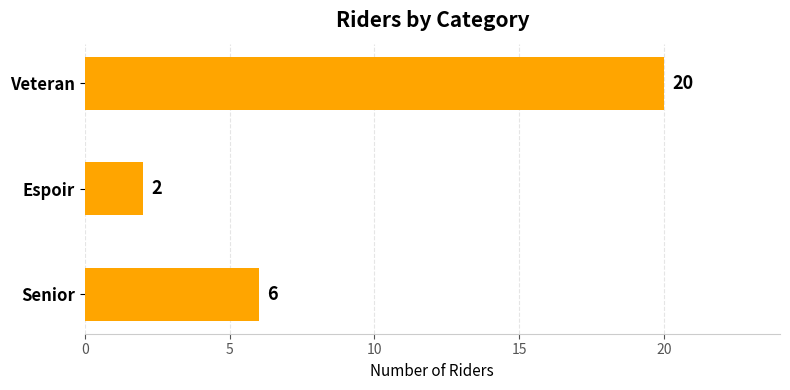

The value at Senior is 3. True or false?

False